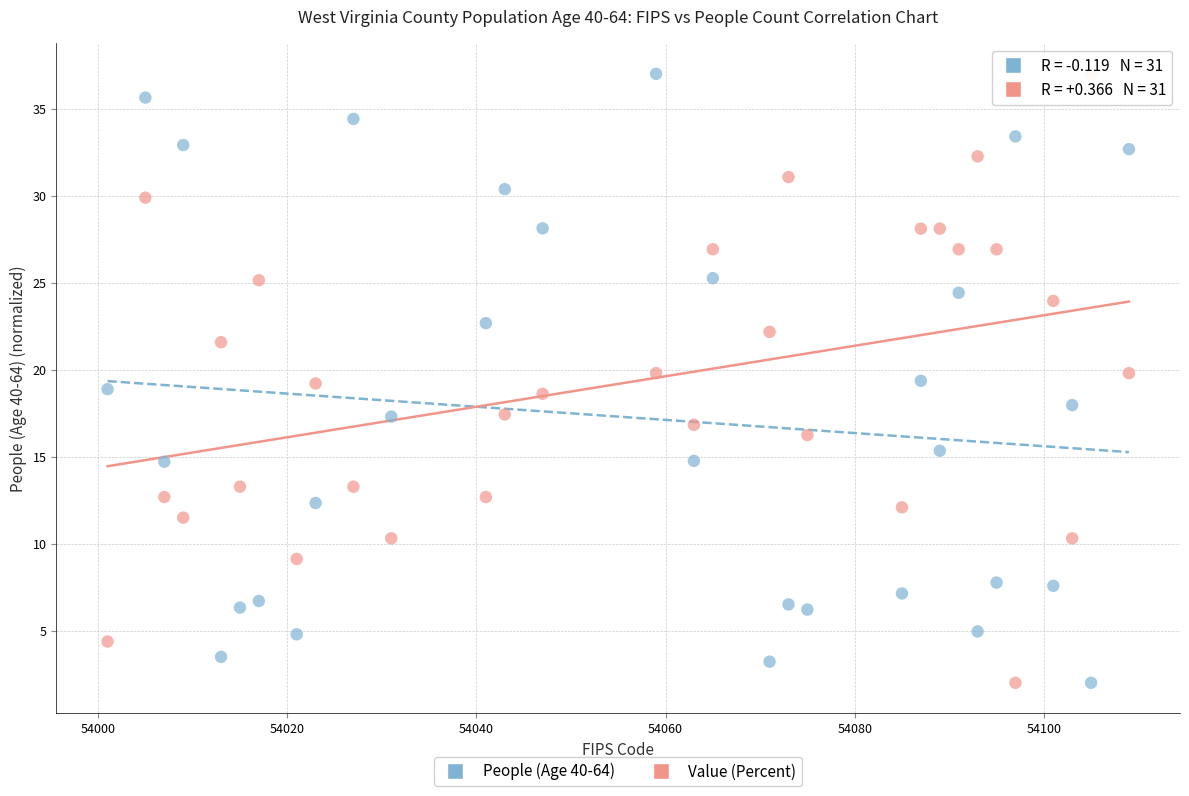

Across all data points, what is the range of X values (max minus min)?

108.0